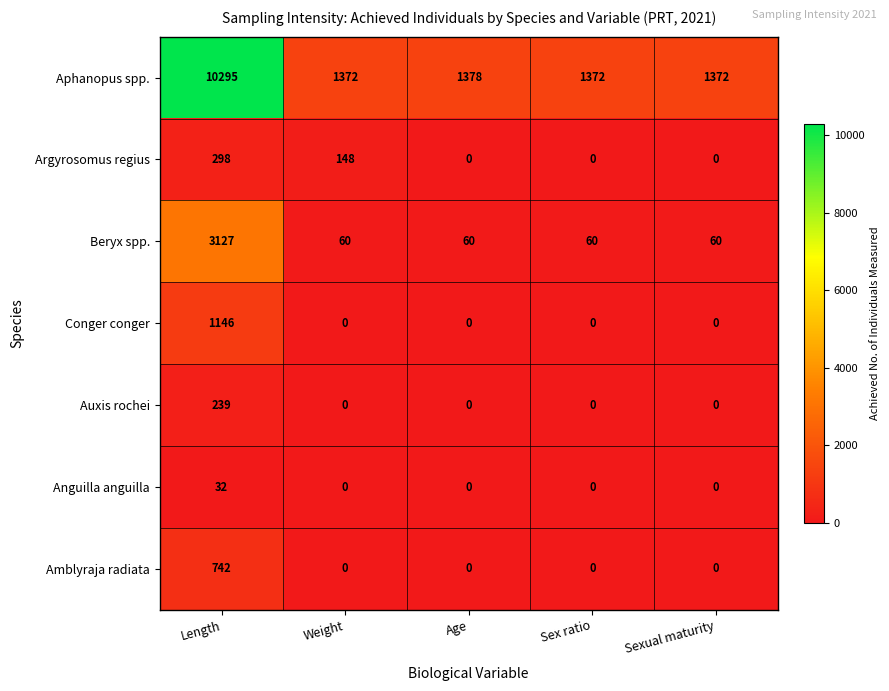

What is the approximate value of Conger conger at Length, to the nearest 10?

1150